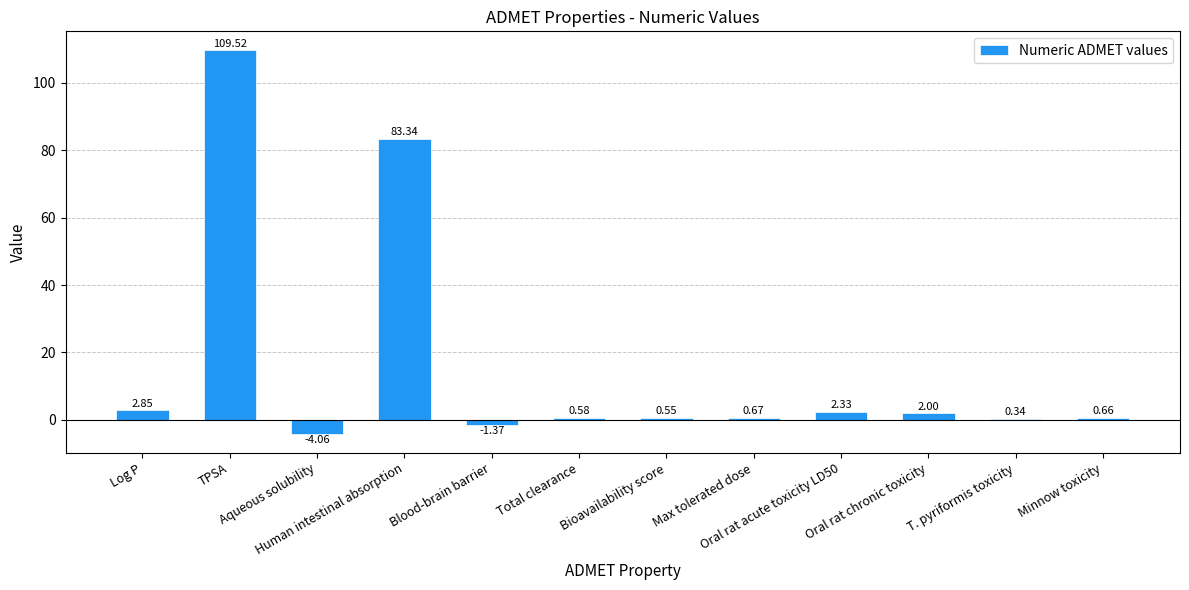

What is the sum of all values?

197.4